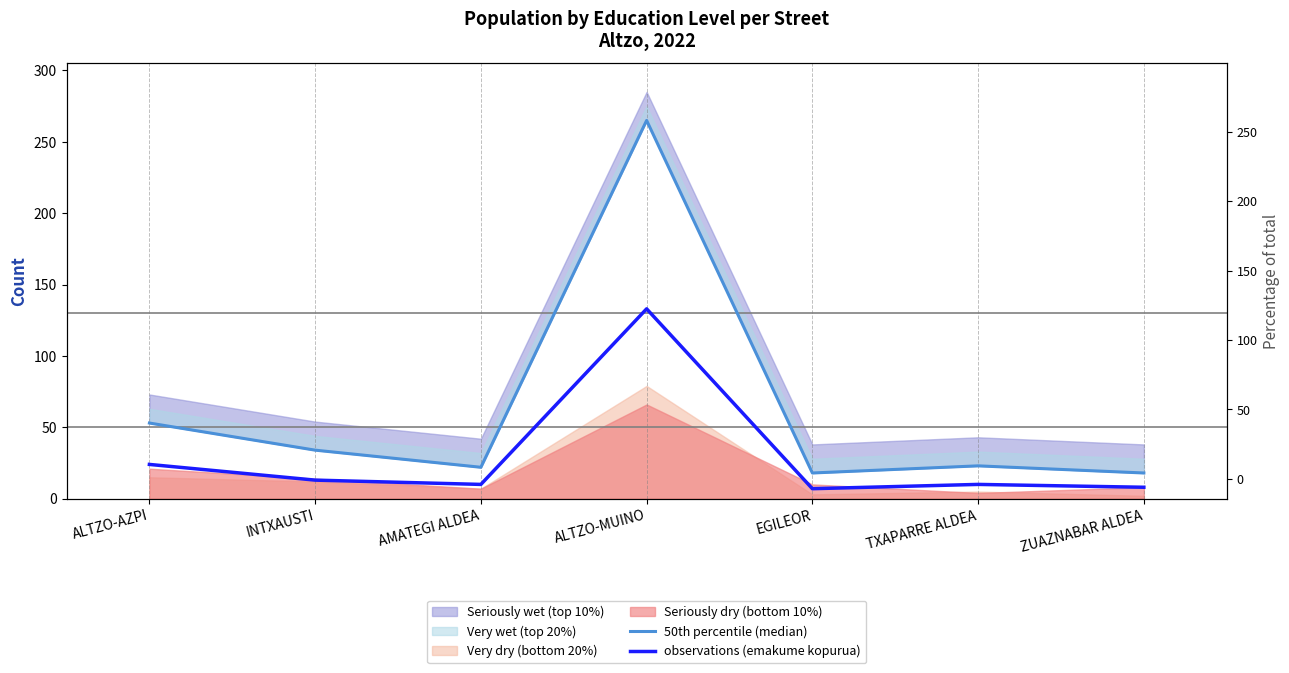

Which series has the widest spread of values?

50th percentile (median)